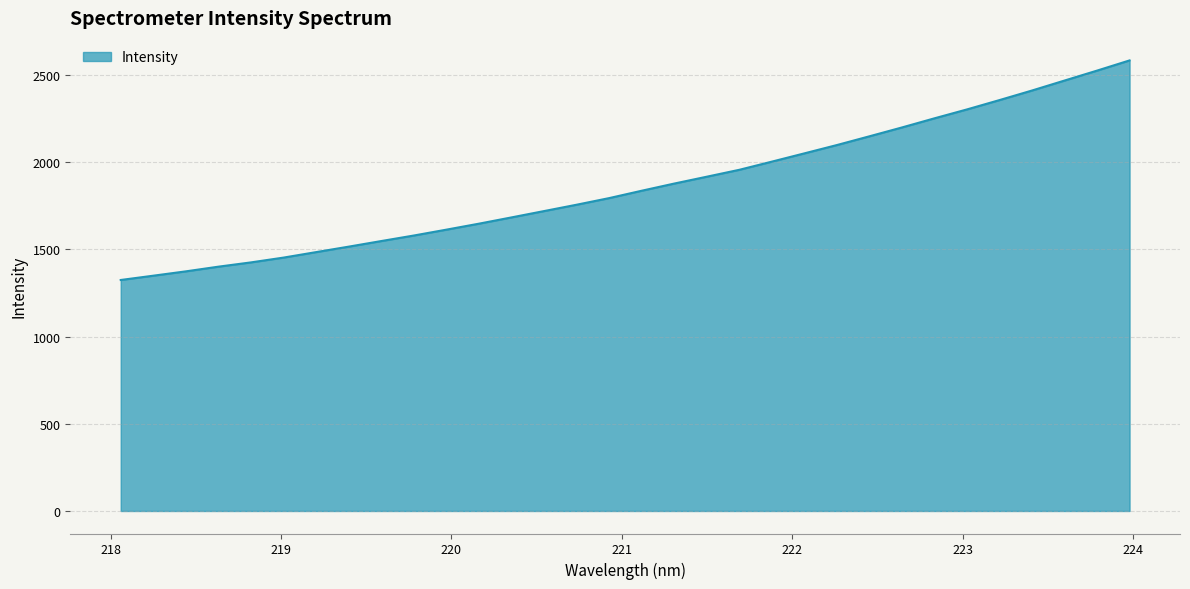

Reading right to left, list all the values displayed in this chart.

2584.3	2525.9	2468.9	2411.8	2356.9	2303.4	2252.3	2199.9	2149.1	2099.0	2051.3	2003.8	1957.0	1917.4	1878.1	1837.0	1794.7	1756.7	1720.3	1683.9	1648.0	1613.7	1580.0	1548.3	1516.2	1484.9	1453.4	1425.9	1401.3	1374.4	1349.5	1324.9